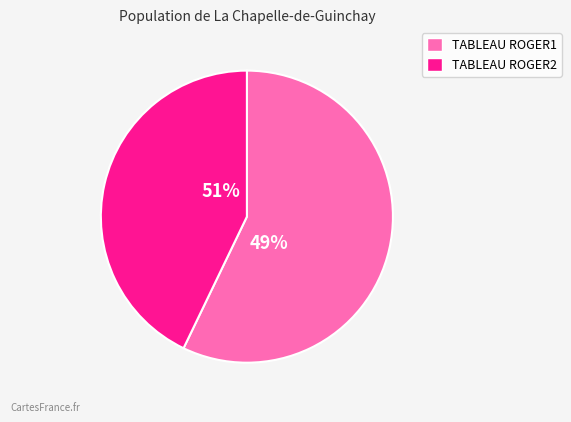

Is there any slice that represents more than half of the pie?

Yes